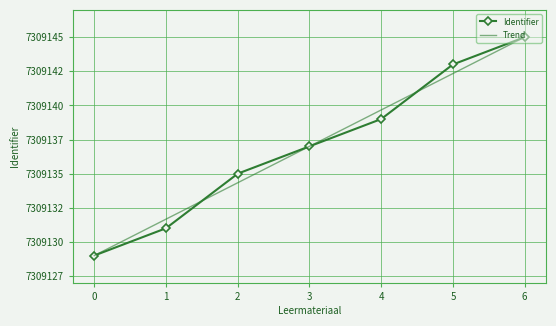

Which series has the largest total across all categories?

Identifier